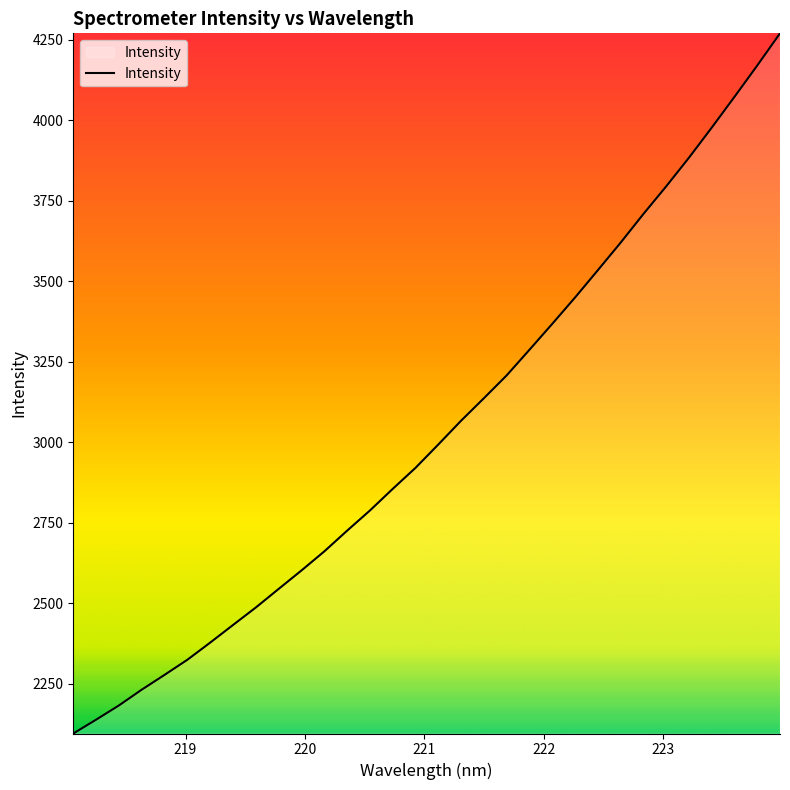

What is the maximum value shown in the chart?

4270.1